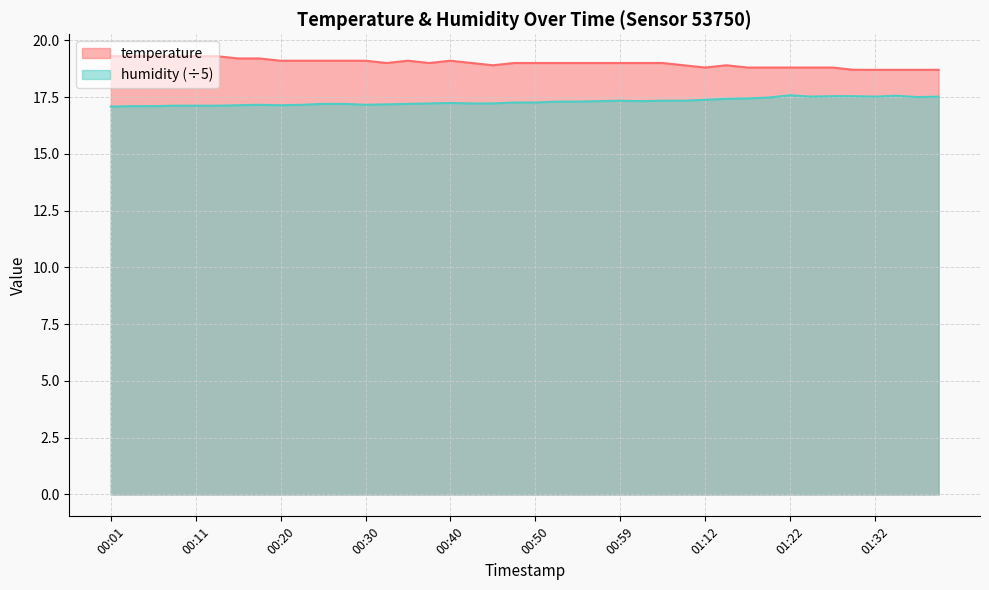

At which label does humidity reach its minimum?

00:01